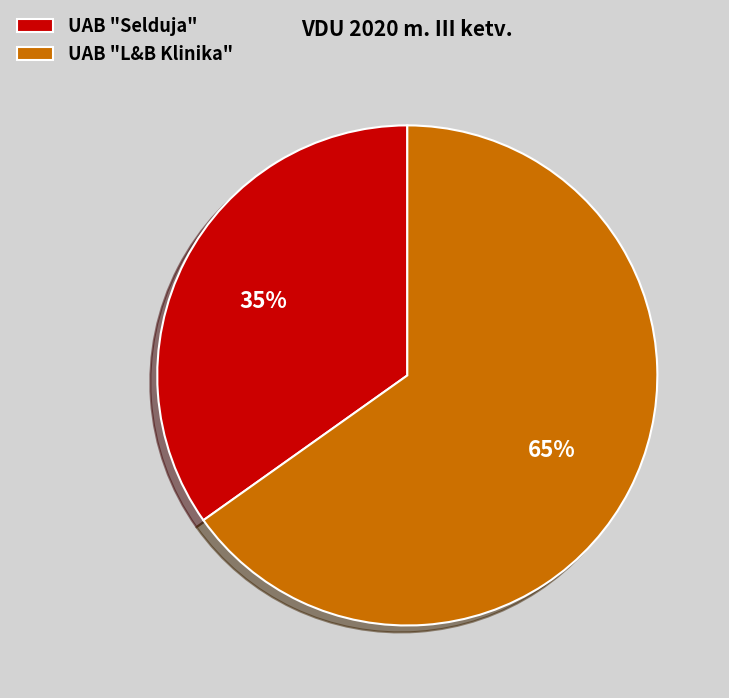

Does any single category account for the majority?

Yes